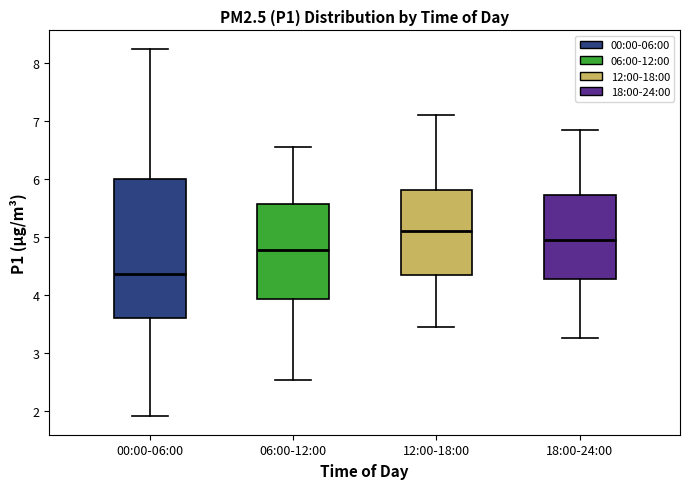

Which box is the tallest, from its lower edge to its upper edge?

00:00-06:00